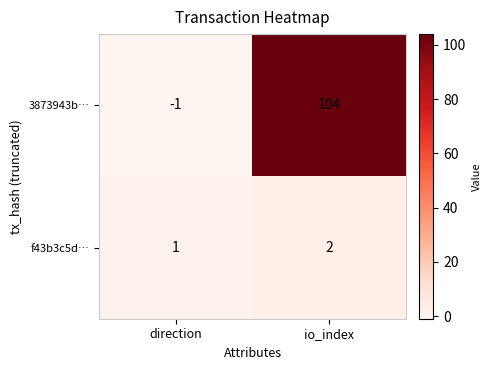

At which category does the chart reach its minimum across all series?

direction